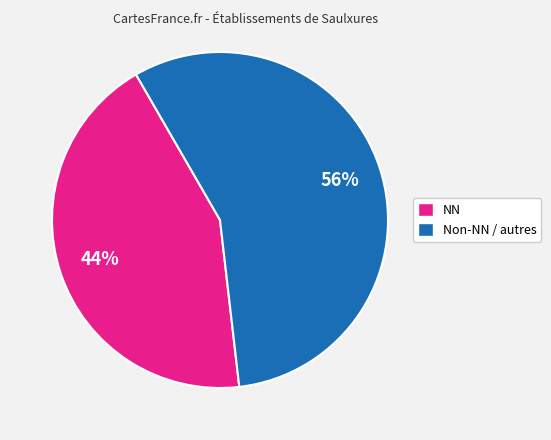

Does any single category account for the majority?

Yes